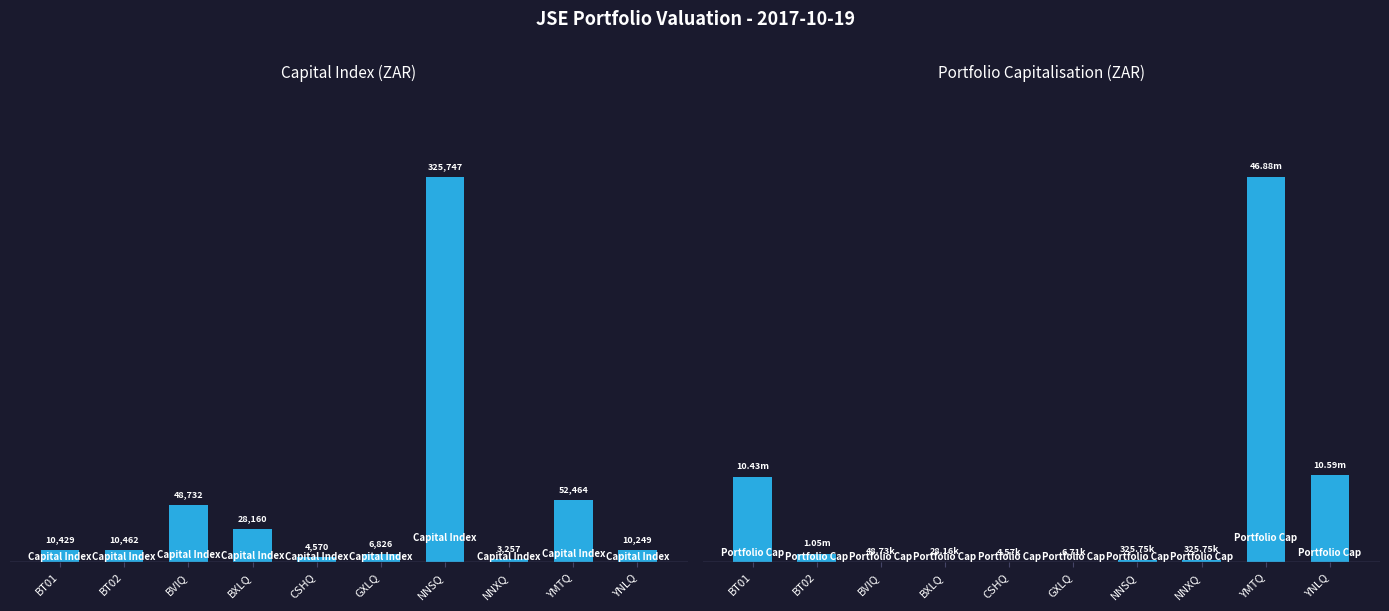

What is the value of the Capital Index bar at the 2nd from the left?

10462.1